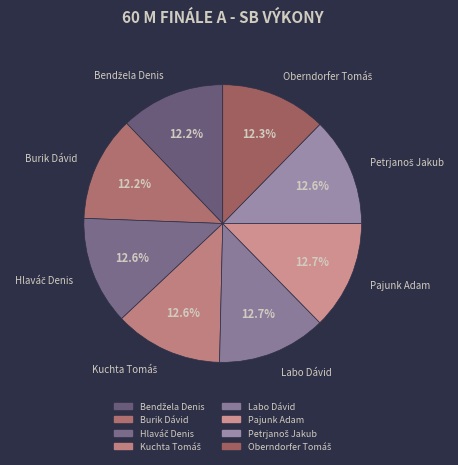

How many slices are in this pie chart?

8